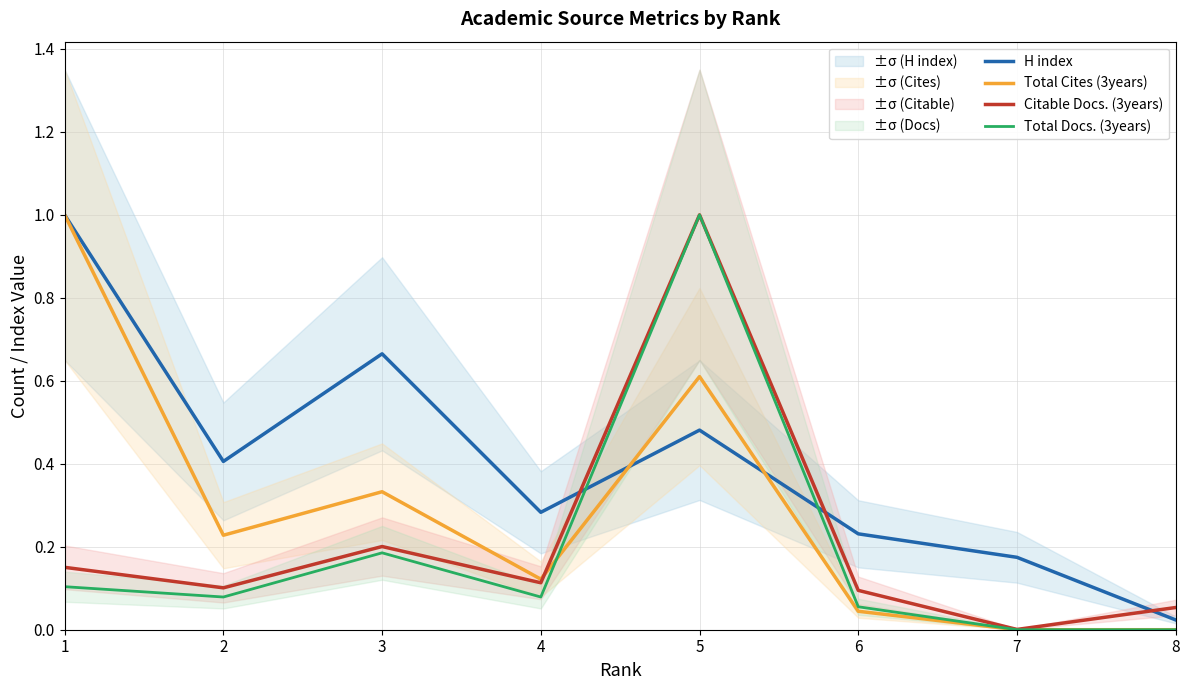

What are all the series names shown in the legend?

H index, Total Cites (3years), Citable Docs. (3years), Total Docs. (3years)